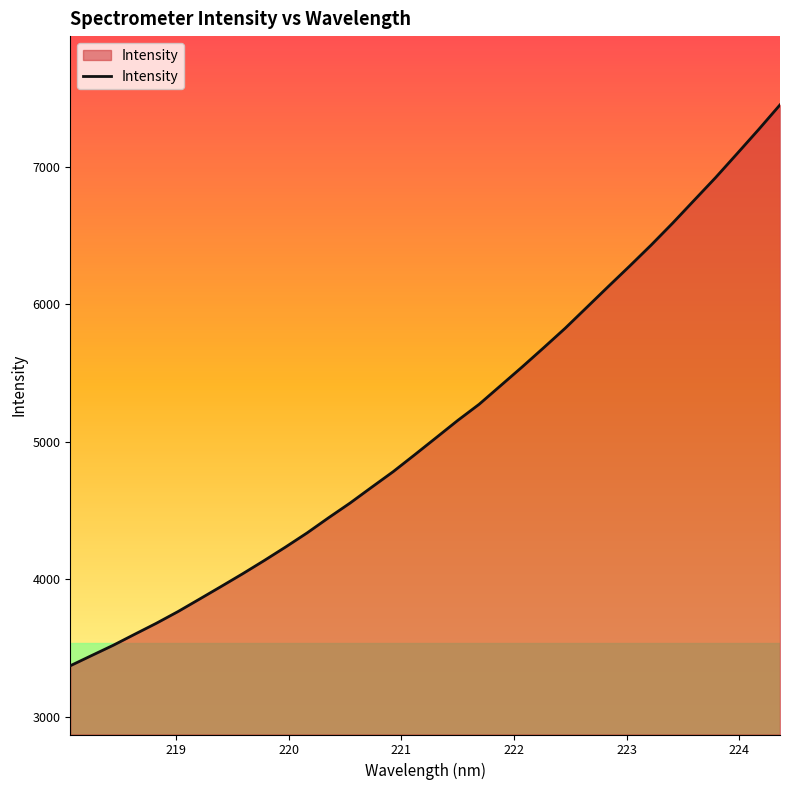

Does the chart display data point markers on the line(s)?

No